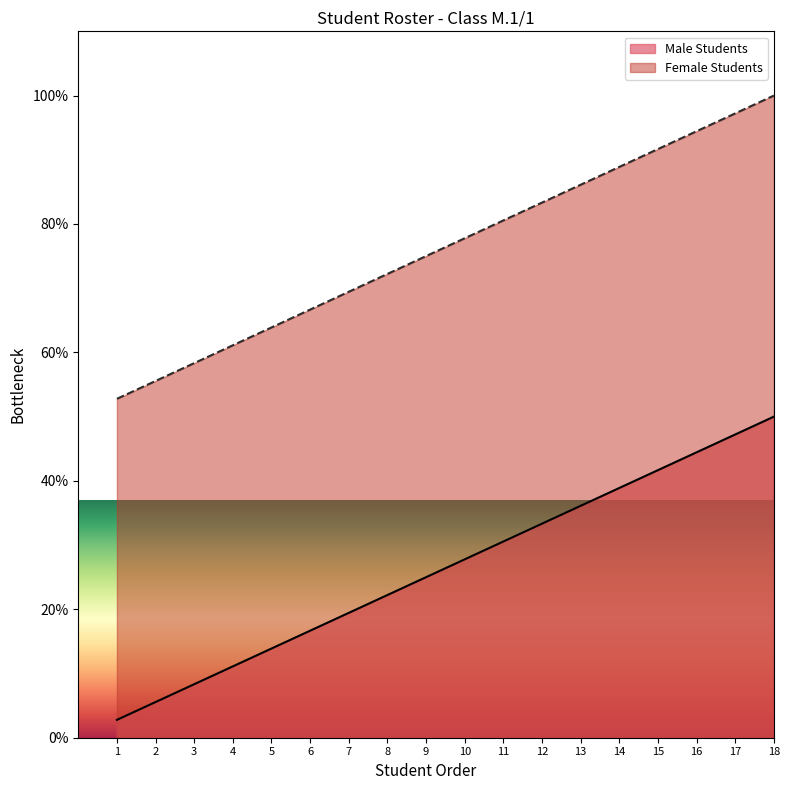

What is the sum of all Male Students values?

475.0